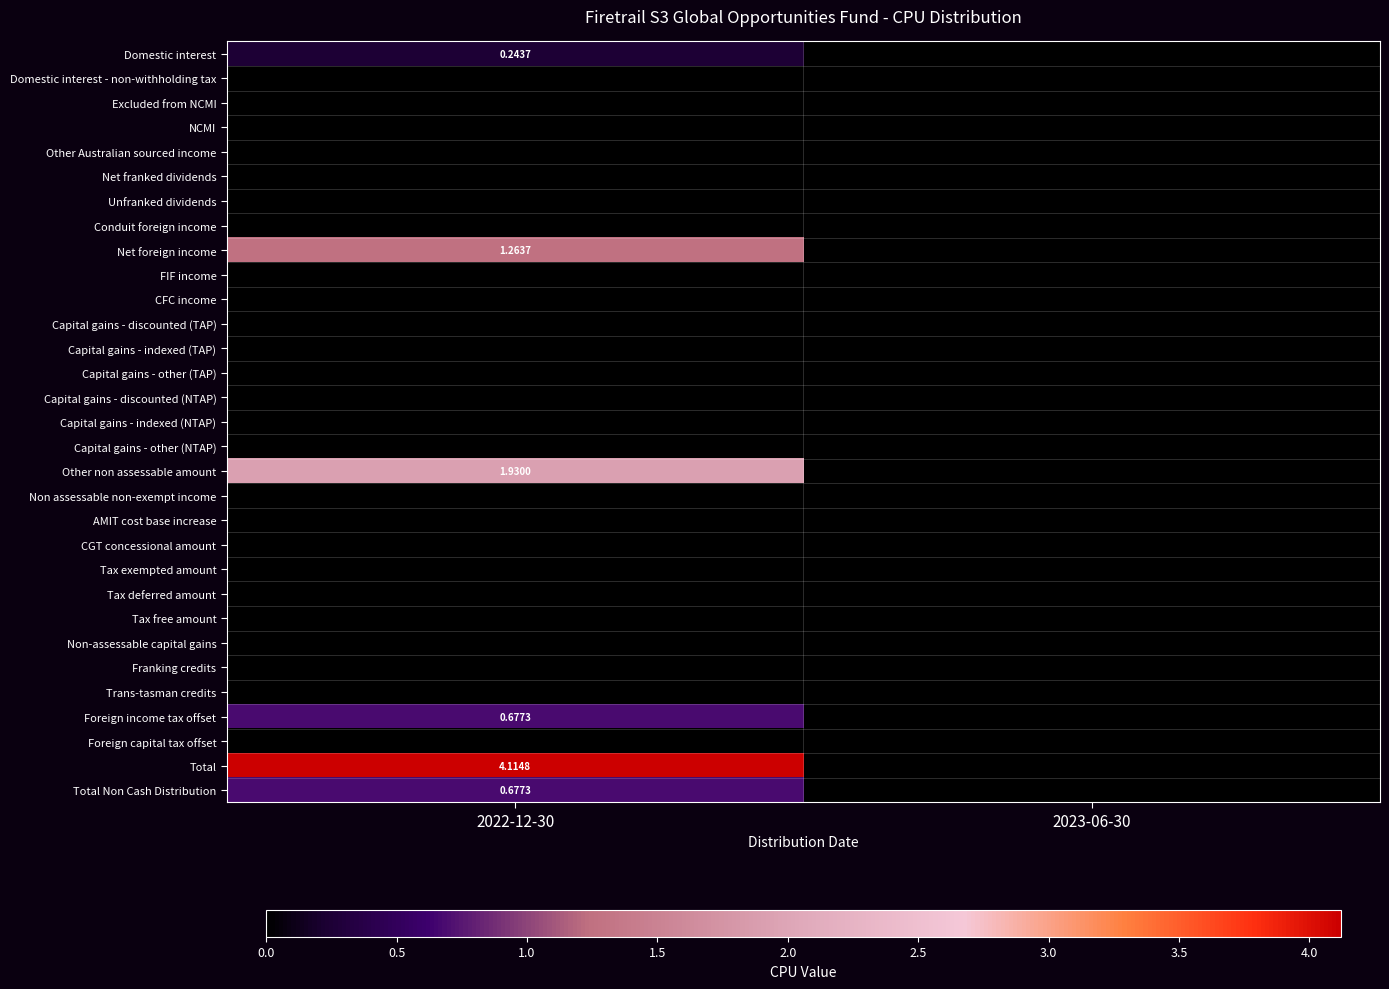

Which series changed the most between 2022-12-30 and 2023-06-30?

Total